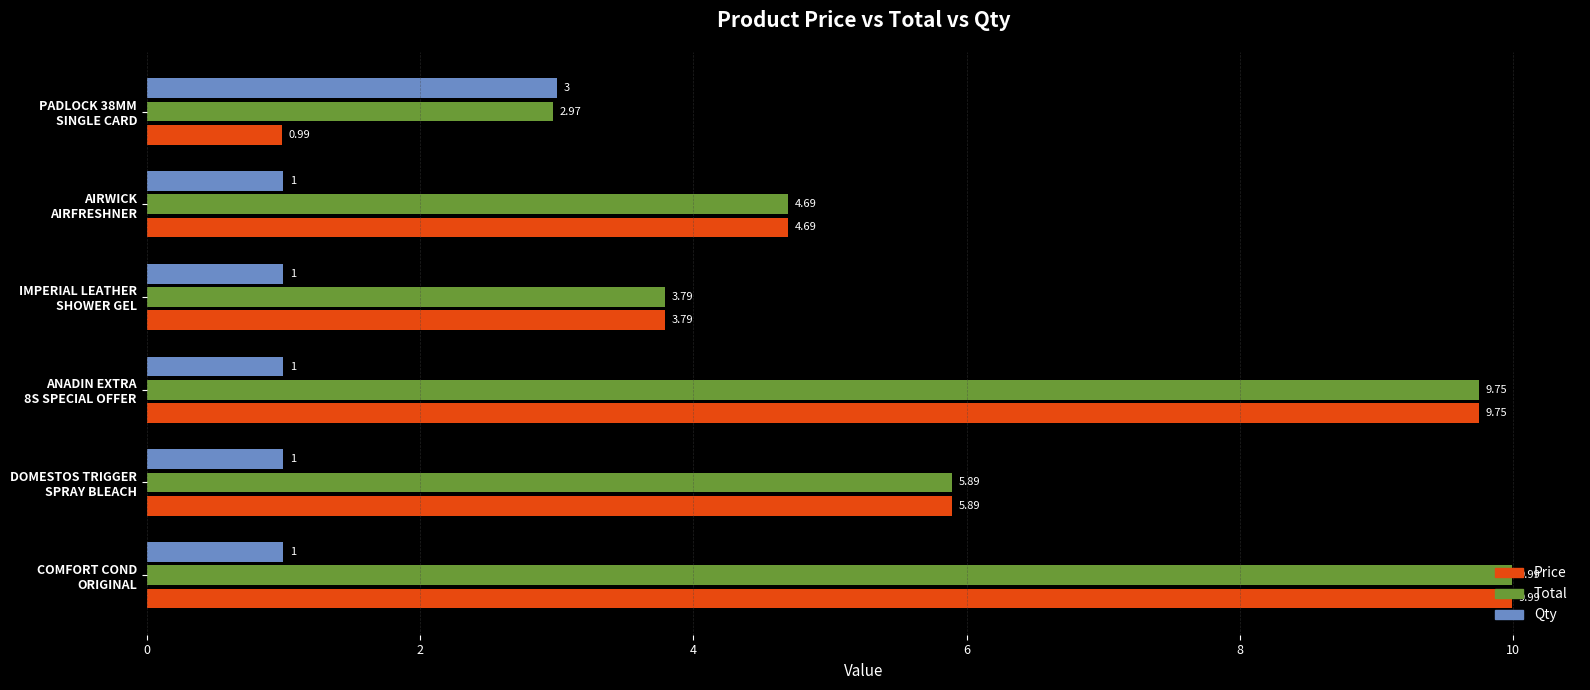

Which series has the largest range (max minus min)?

Price